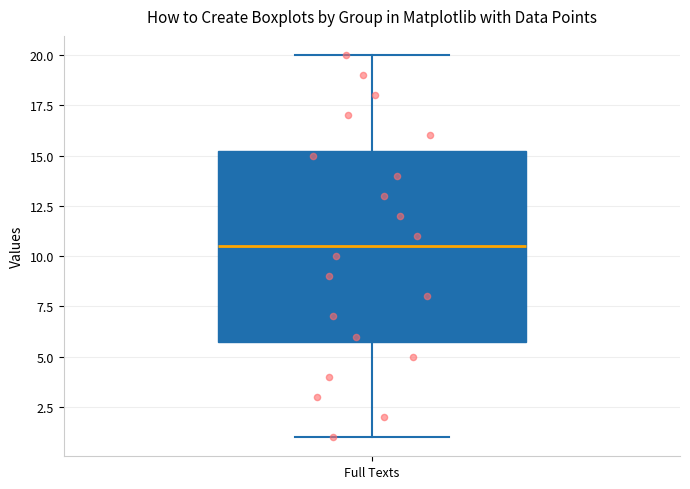

Transcribe this box plot: give where the median line is, the range the box spans, and where the two whiskers end, as read against the y-axis. The values are not printed on the chart, so give them approximately, as read against the axis.

median 10.5, box 6.0 to 15.5, whiskers 1.0 to 20.0